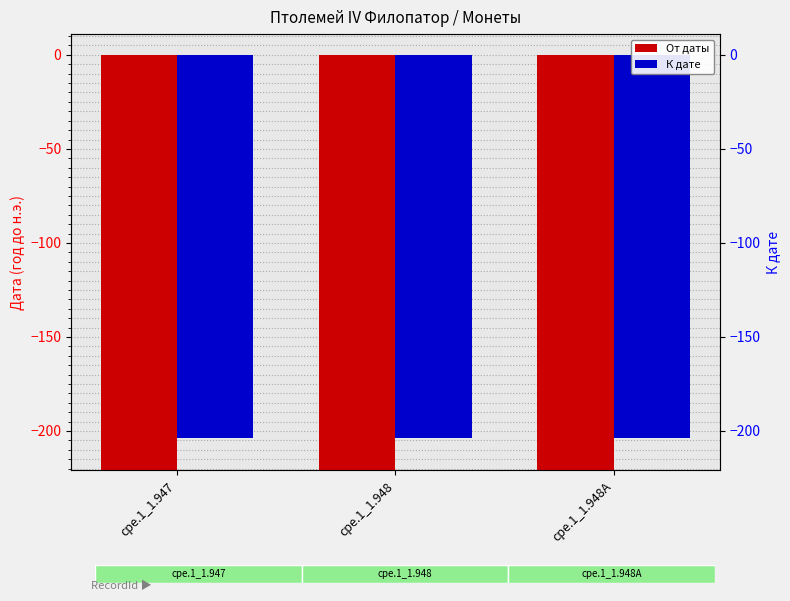

True or false: К дате has a value of 204 at cpe.1_1.948A.

True